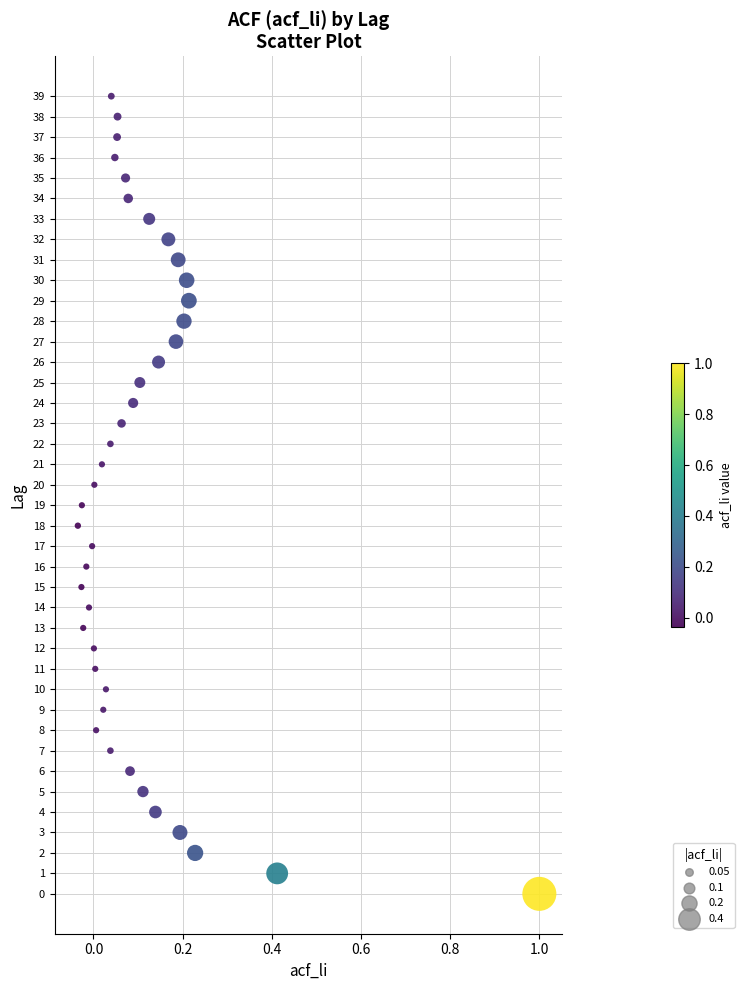

What is the range of Y values (max minus min)?

39